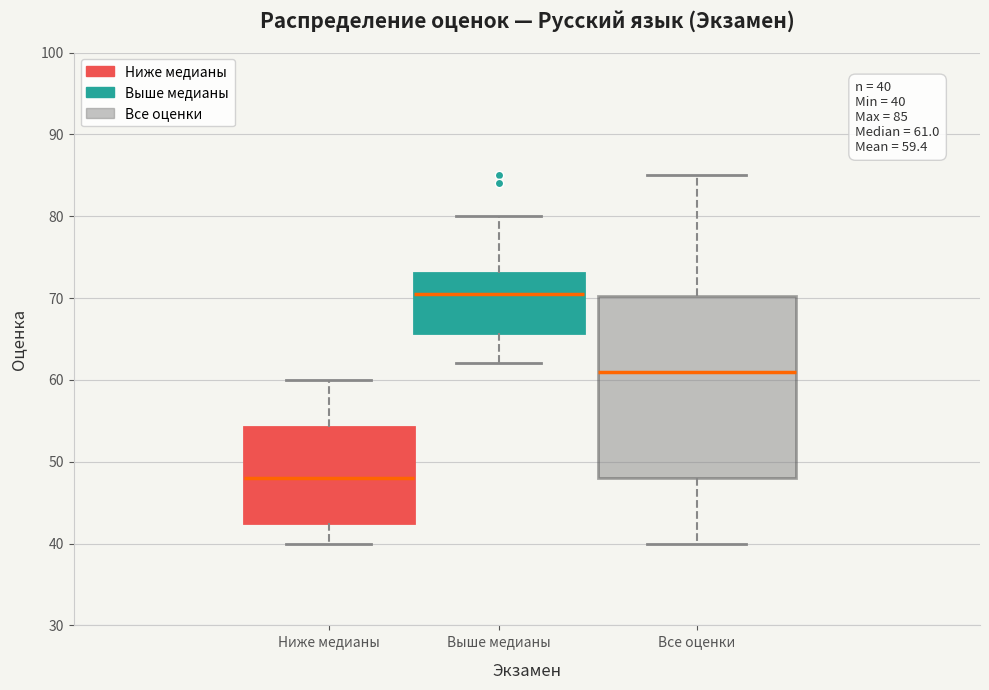

Which box is the tallest, from its lower edge to its upper edge?

Все оценки